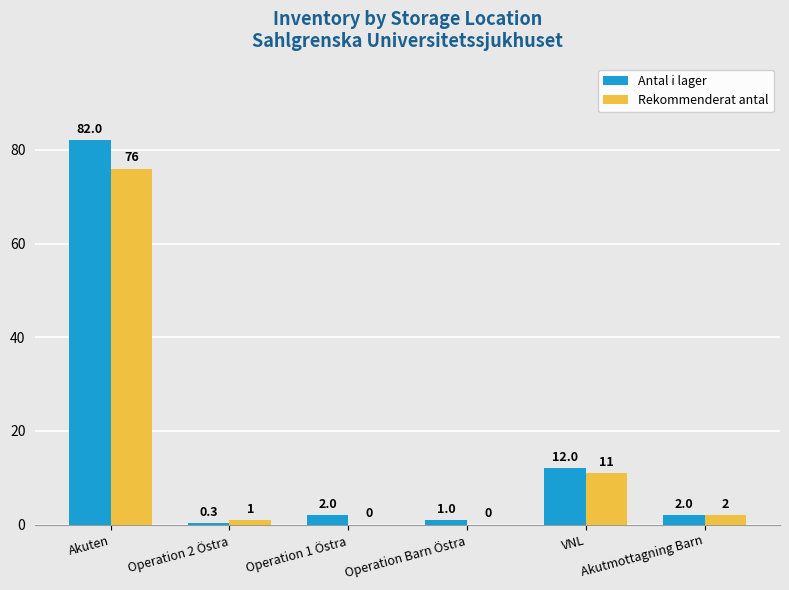

How many groups of bars are there?

6